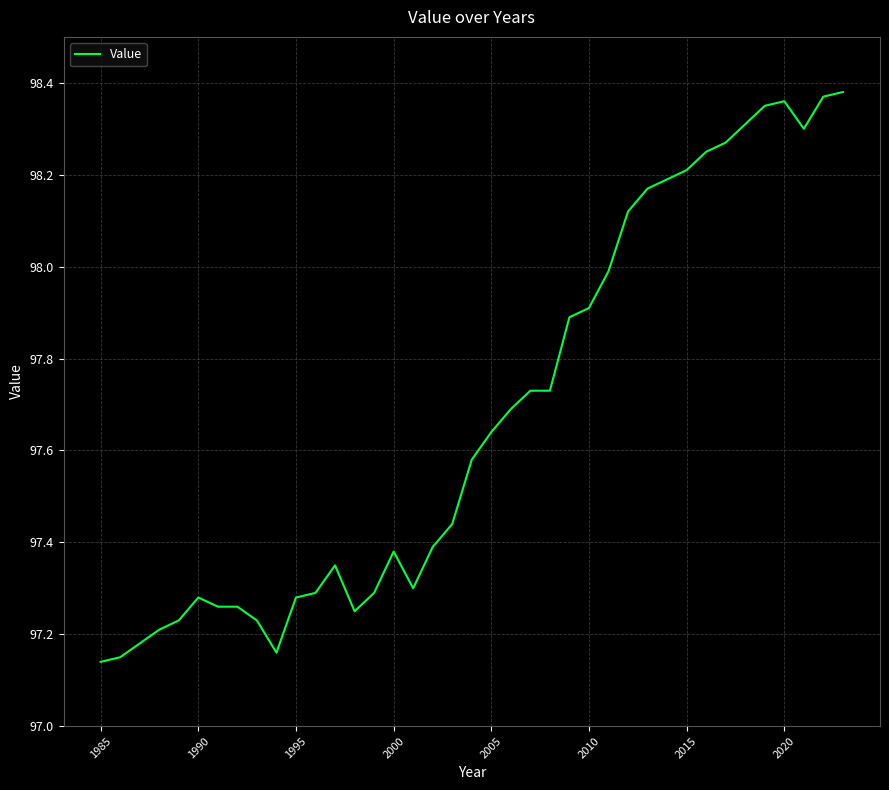

What is the difference between the maximum and minimum values?

1.2